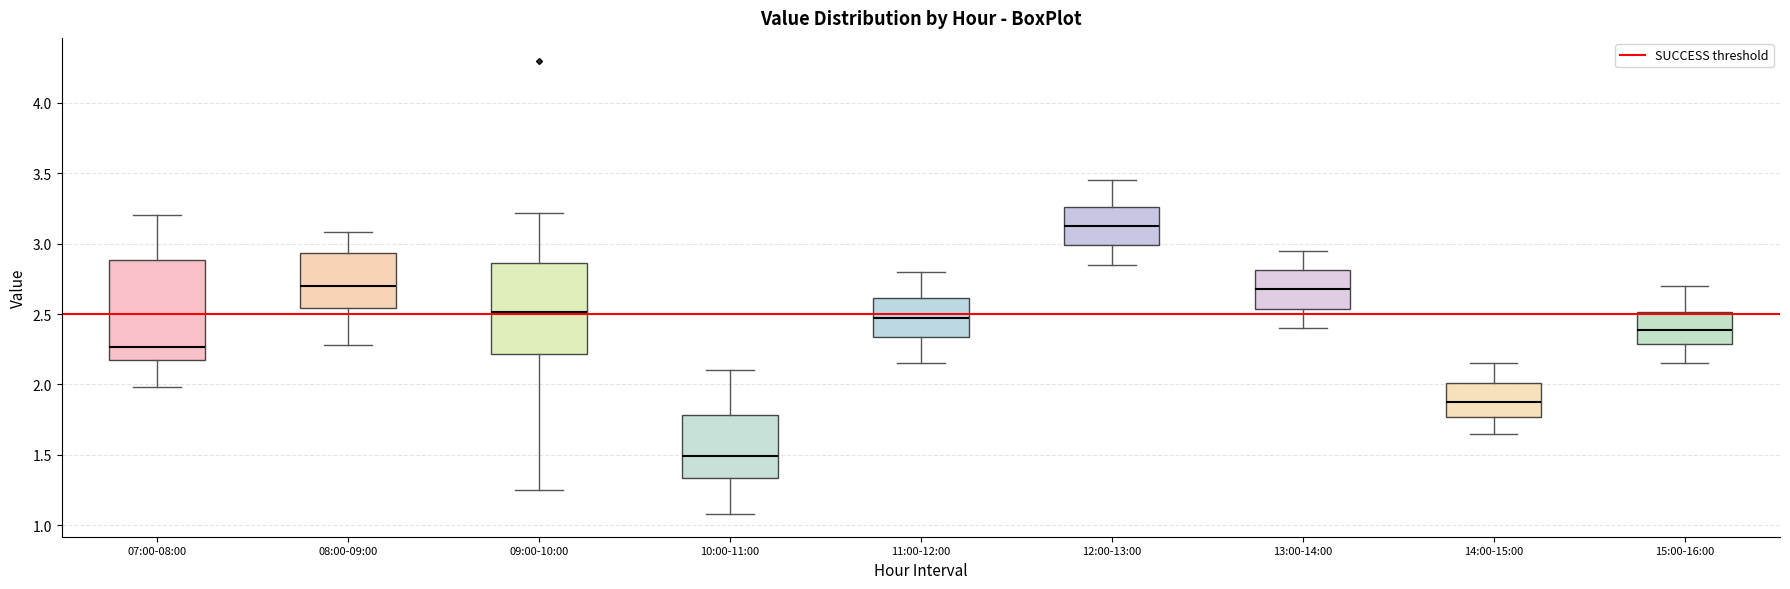

Comparing the boxes themselves (not the whiskers), which one is the tallest?

07:00-08:00